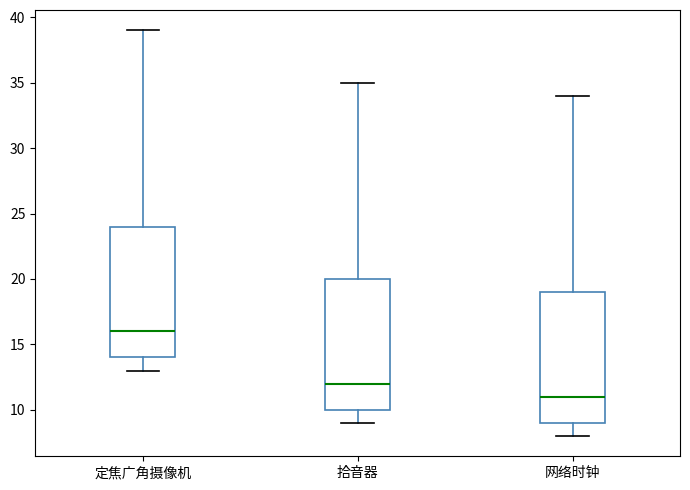

Reading left to right, read every box against the y-axis: the position of its median line, the range the box covers, and the ends of its whiskers. The values are not printed on the chart, so give them approximately, as read against the axis.

定焦广角摄像机: median 16, box 14 to 24, whiskers 13 to 39
拾音器: median 12, box 10 to 20, whiskers 9 to 35
网络时钟: median 11, box 9 to 19, whiskers 8 to 34